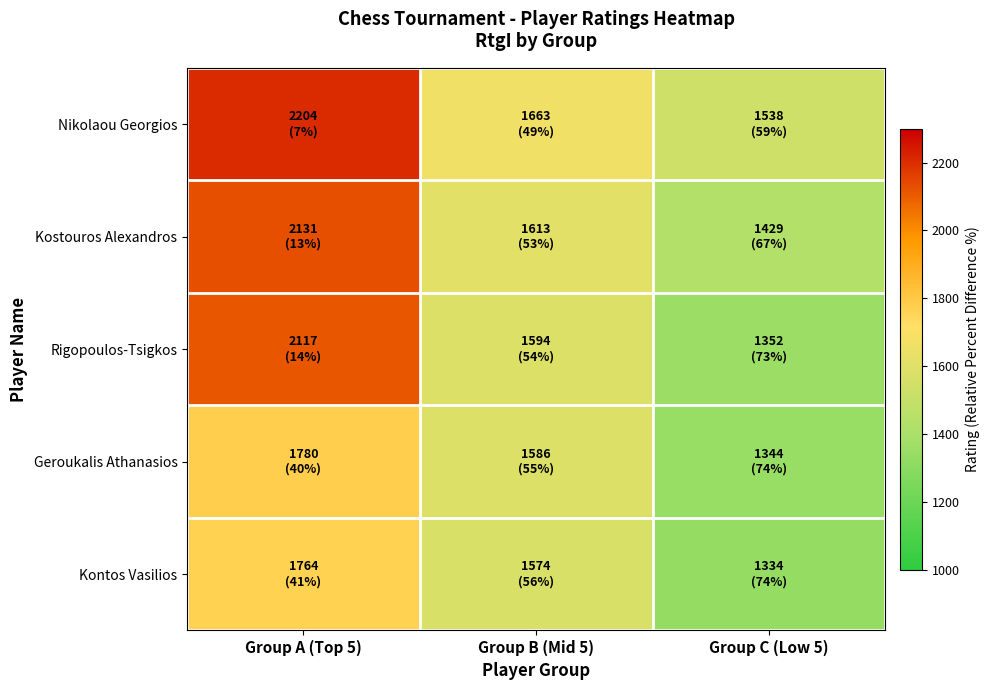

At Group B (Mid 5), list the series in order from largest to smallest.

Nikolaou Georgios, Kostouros Alexandros, Rigopoulos-Tsigkos, Geroukalis Athanasios, Kontos Vasilios